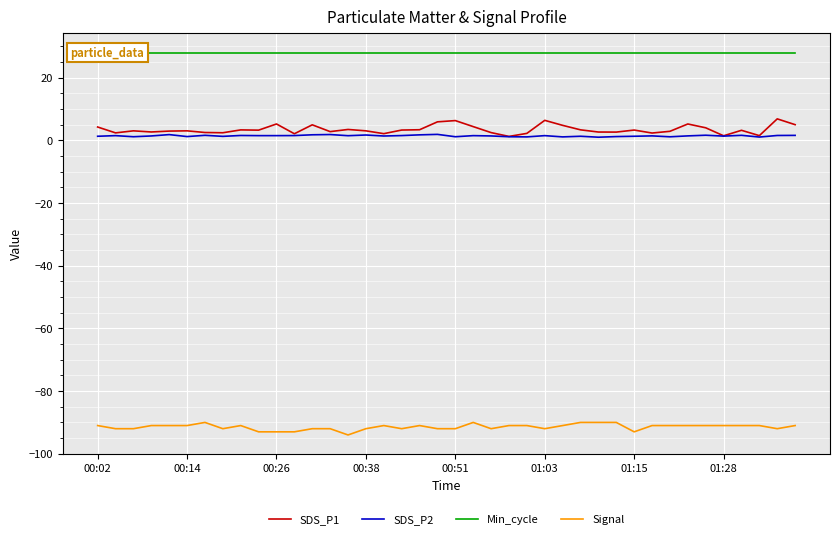

What is the lowest value of the Signal series?

-94.0